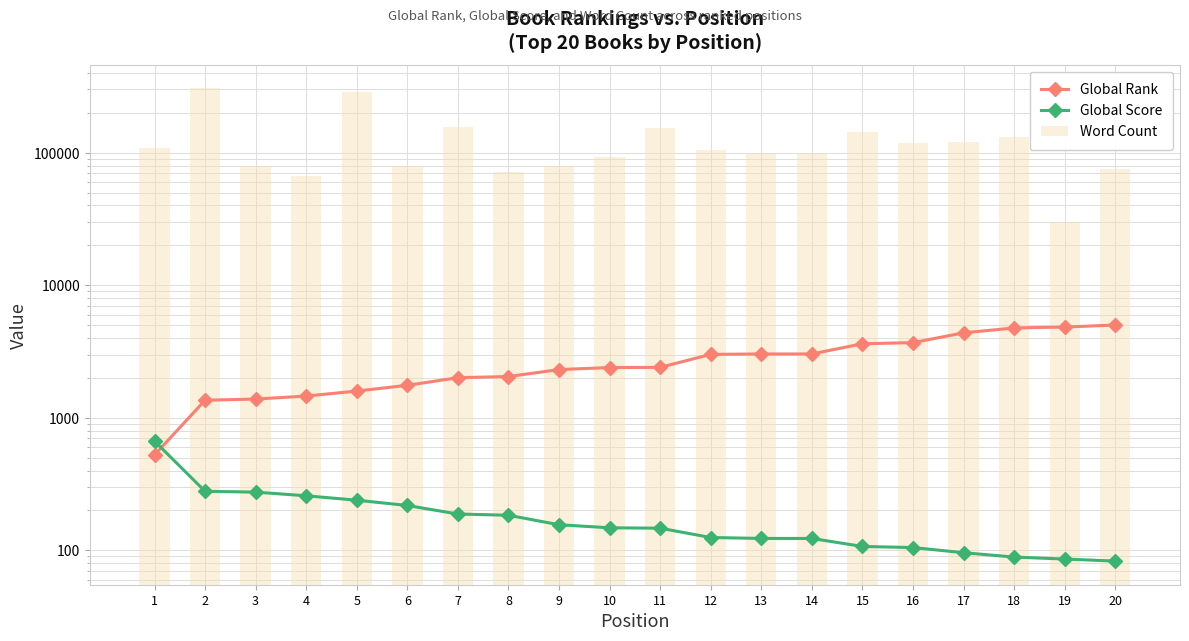

True or false: Global Score has a value of 266 at 7.

False